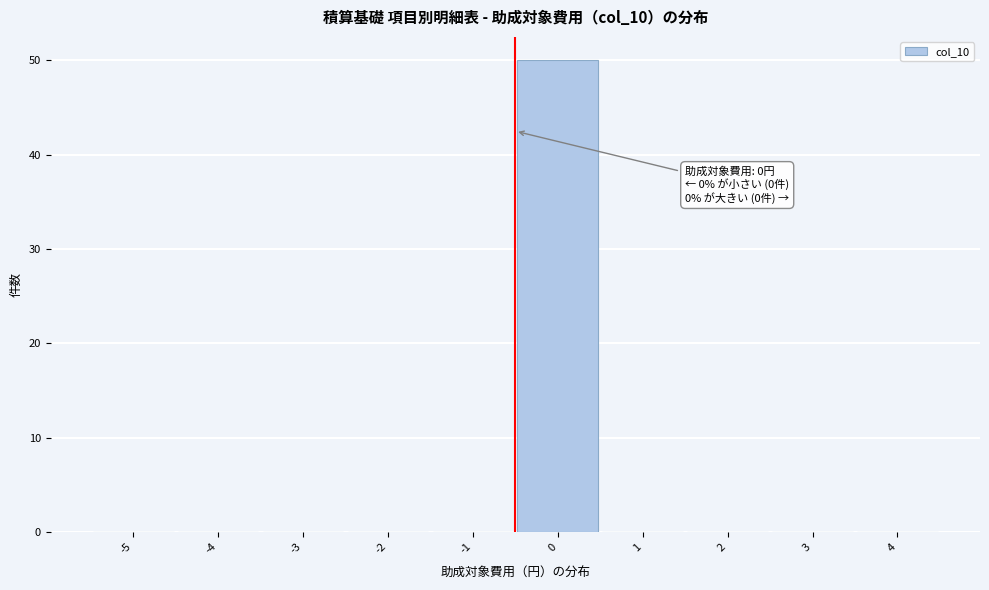

Reading left to right, list all the values displayed in this chart.

-5=0	-4=0	-3=0	-2=0	-1=0	0=50	1=0	2=0	3=0	4=0